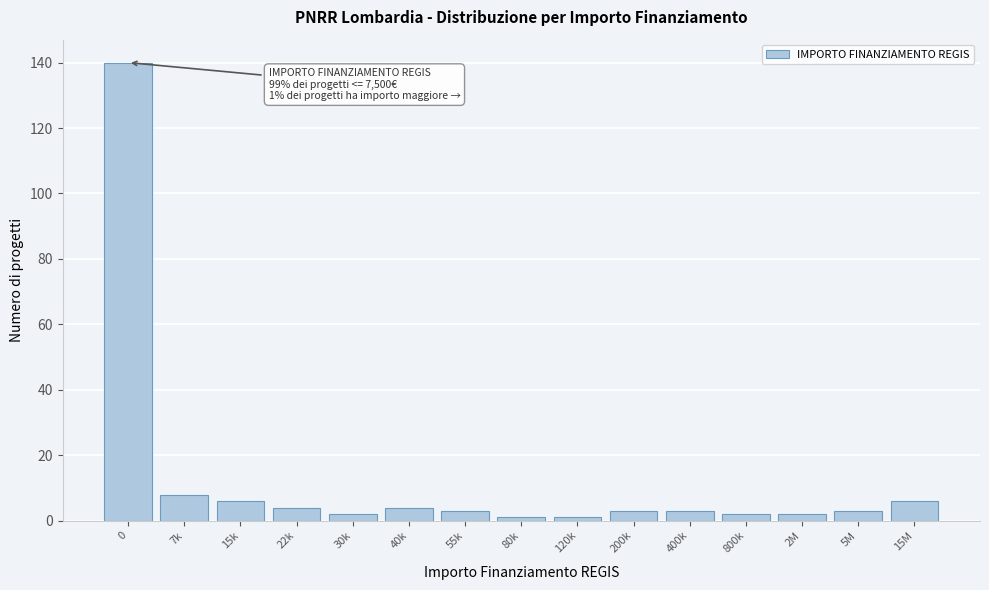

Reading right to left, extract all data points from this chart.

15M=6	5M=3	2M=2	800k=2	400k=3	200k=3	120k=1	80k=1	55k=3	40k=4	30k=2	22k=4	15k=6	7k=8	0=140